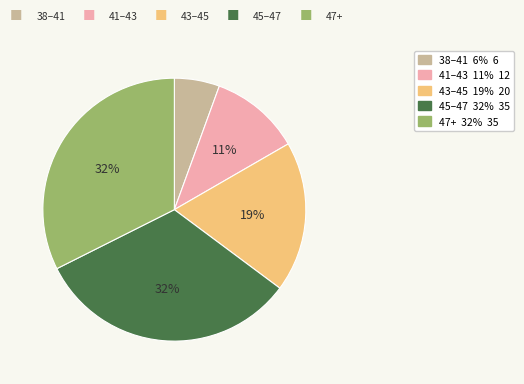

Does any single category account for the majority?

No